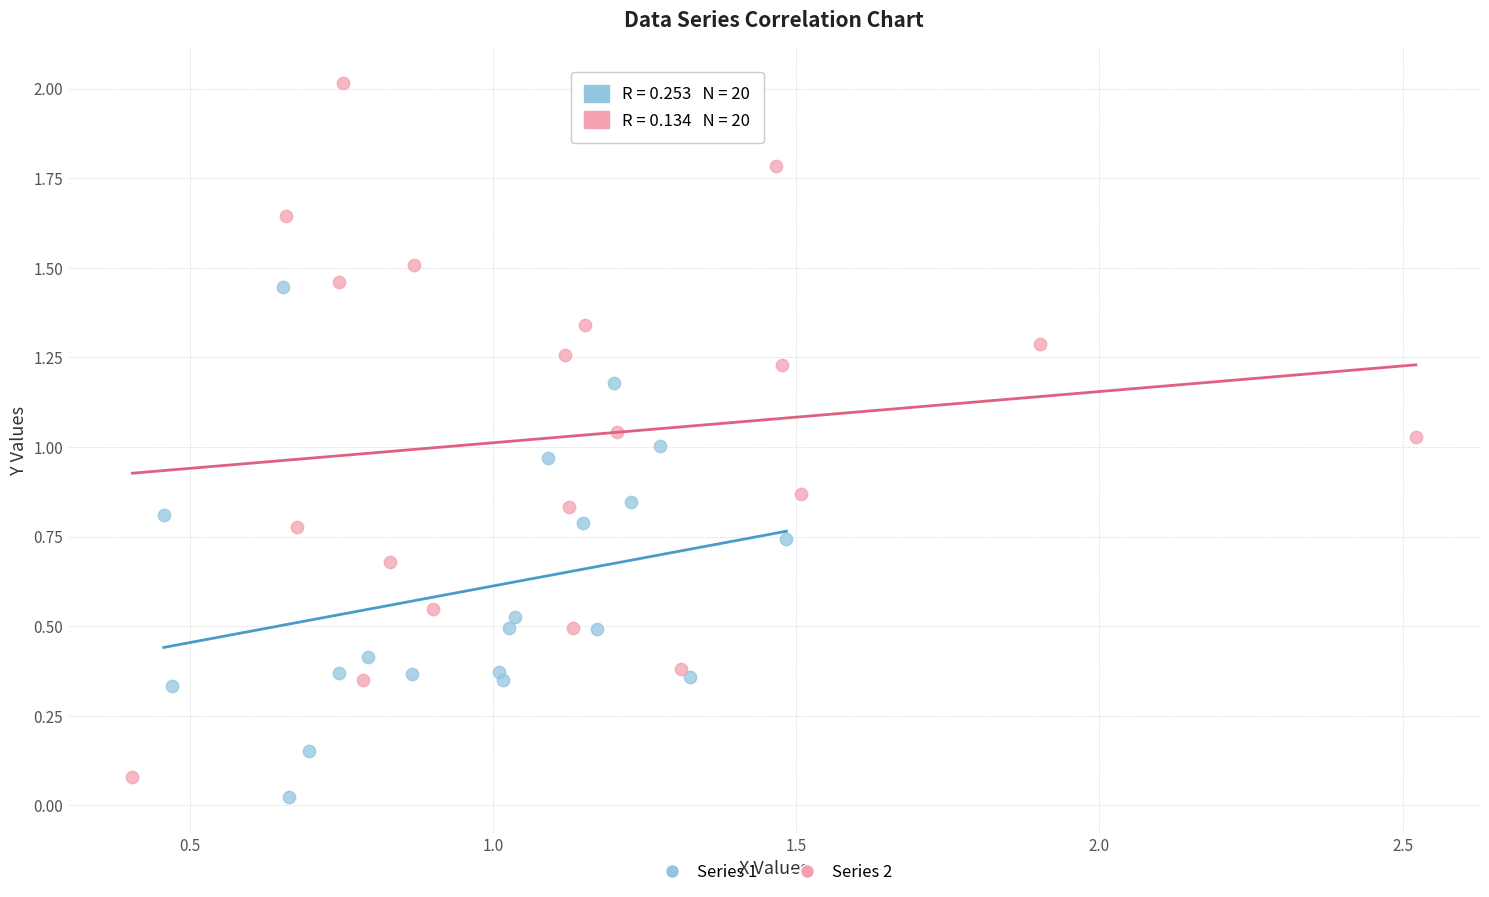

Which series contains the highest Y value?

Series 2